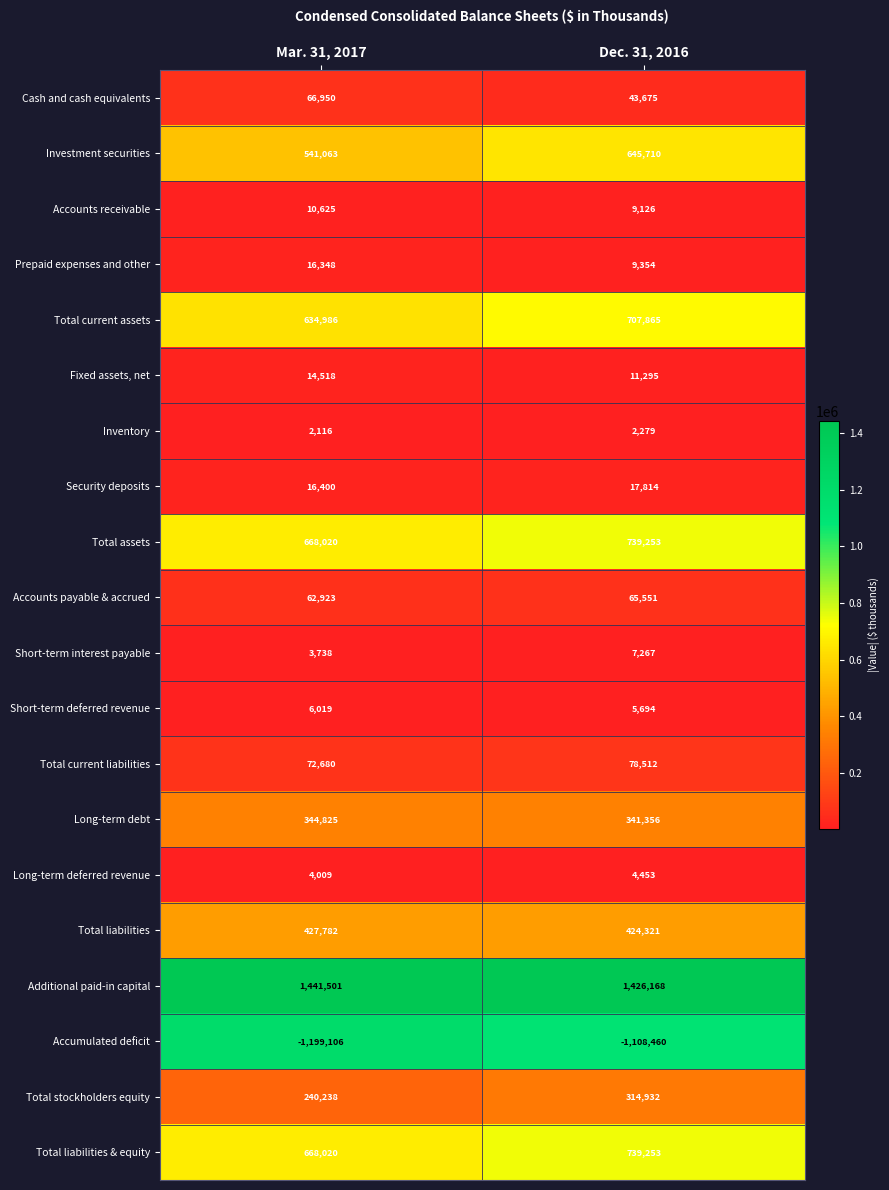

At how many categories does at least one series exceed 21081?

2